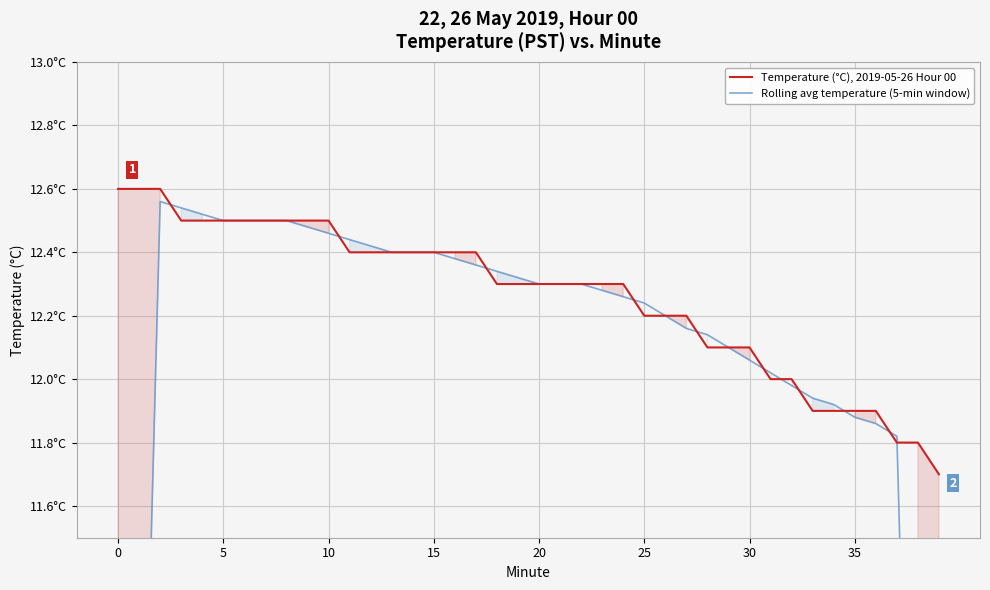

Count the number of data series in this chart.

2